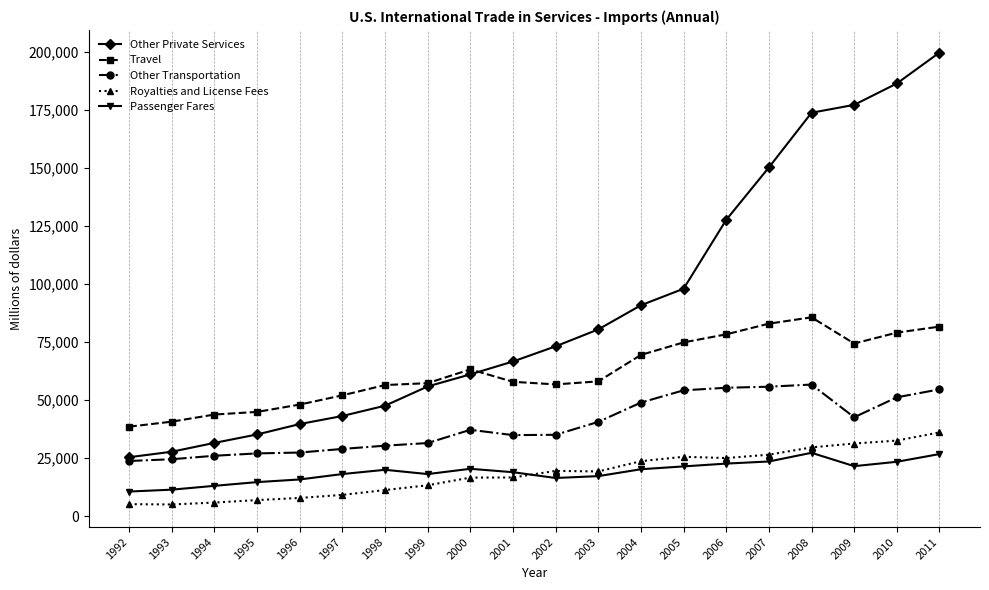

Does the chart have visible grid lines?

Yes